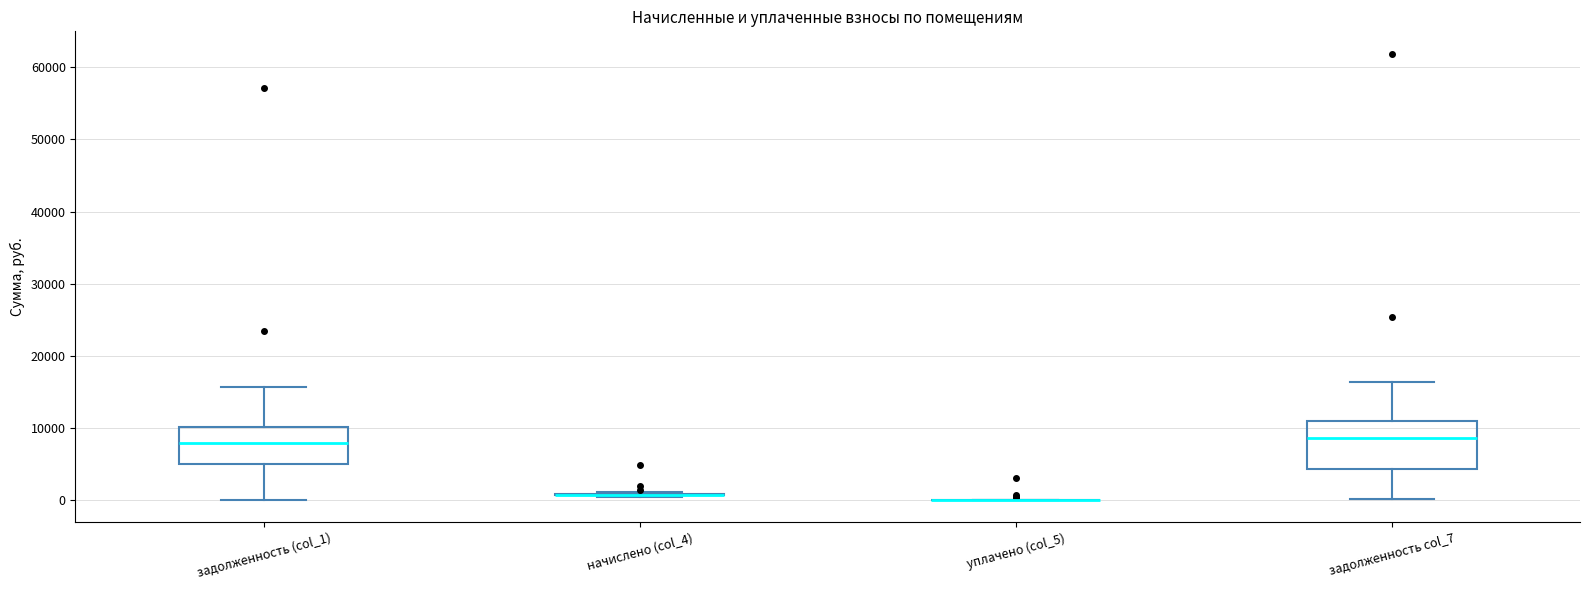

Reading left to right, transcribe this box plot: for each box, give where its median line is, the range the box spans, and where its two whiskers end, as read against the y-axis. The values are not printed on the chart, so give them approximately, as read against the axis.

задолженность (col_1): median 8000, box 5000 to 10000, whiskers 0 to 16000
начислено (col_4): box collapsed to a line at 1000, whiskers 0 to 1000
уплачено (col_5): box collapsed to a line at 0, whiskers 0 to 0
задолженность col_7: median 9000, box 4000 to 11000, whiskers 0 to 16000